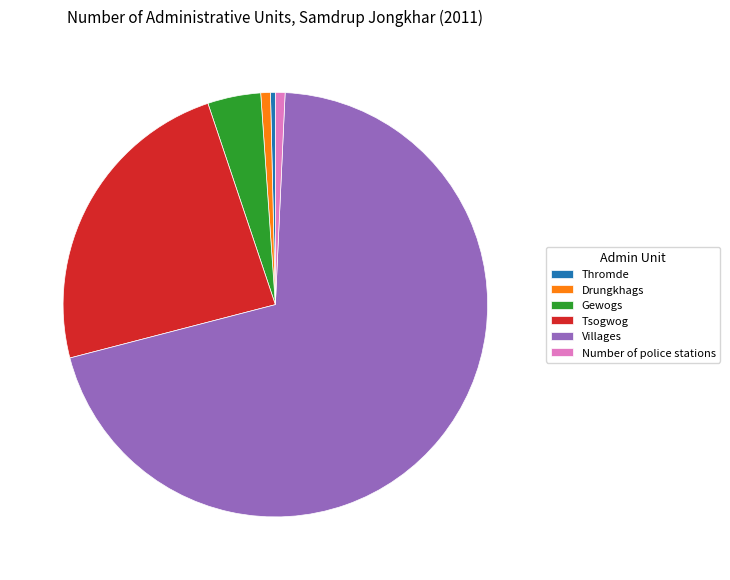

The Villages slice represents 70% of the pie. True or false?

True